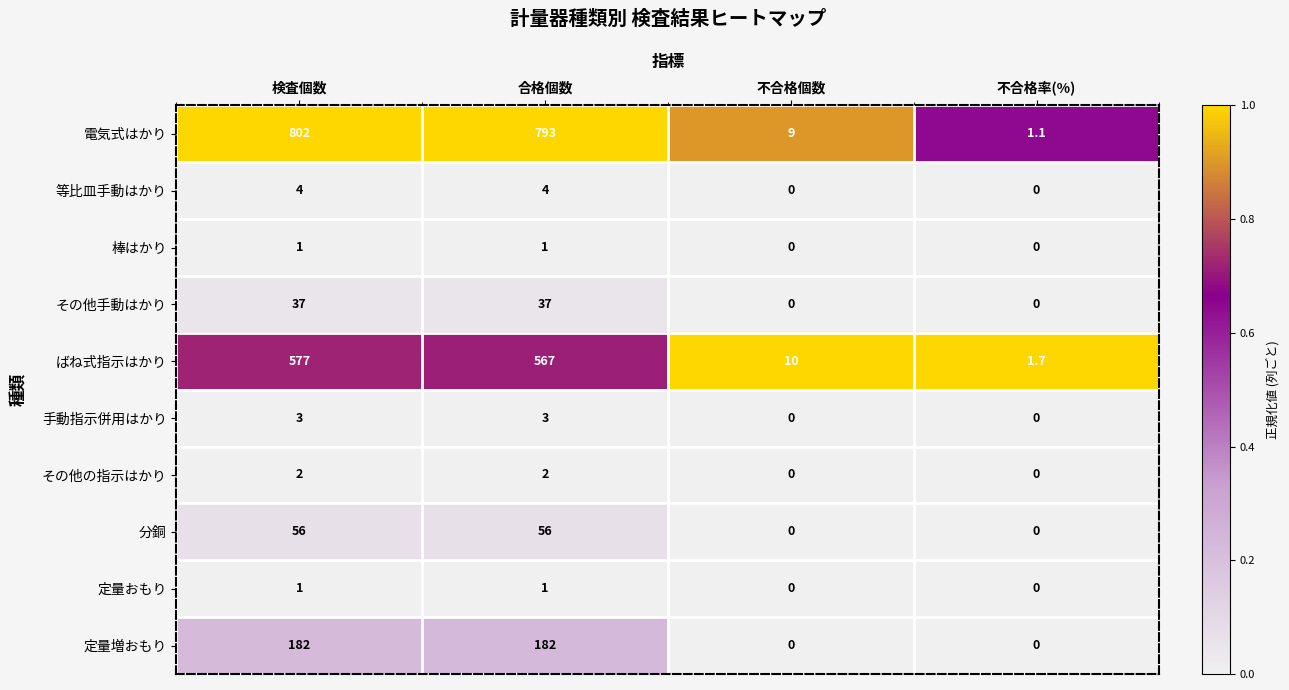

At which label does 電気式はかり first exceed 793?

検査個数